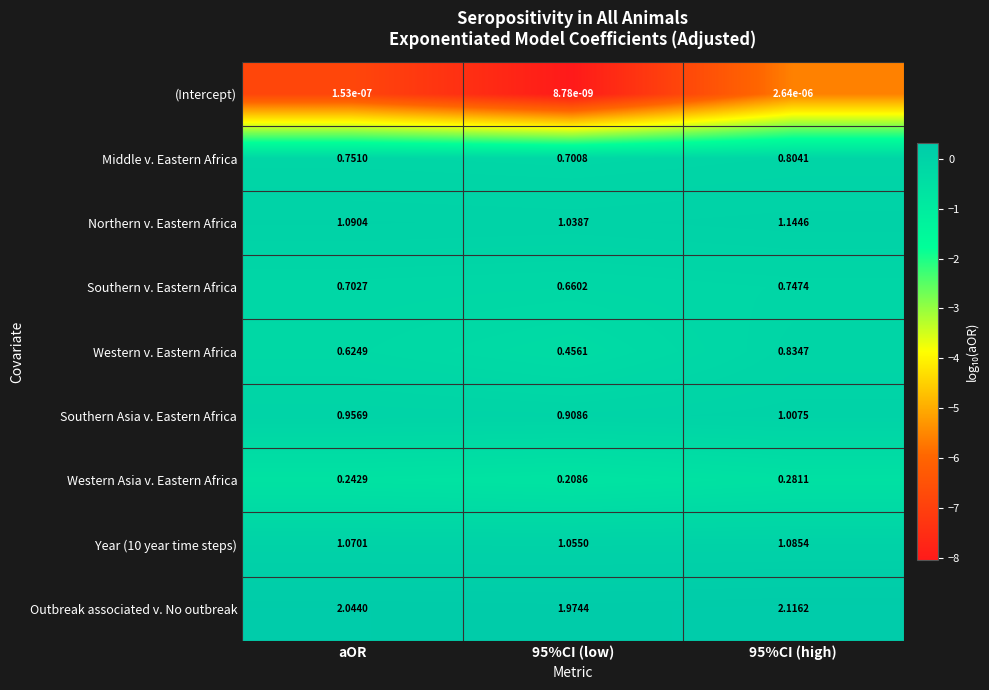

Is the value of Middle v. Eastern Africa at aOR greater than the value of Year (10 year time steps) at 95%CI (low)?

No